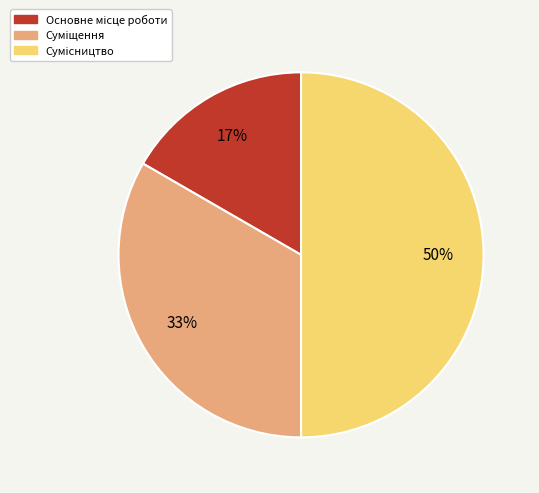

To the nearest percent, what is the difference between the largest and smallest slice percentages?

33%